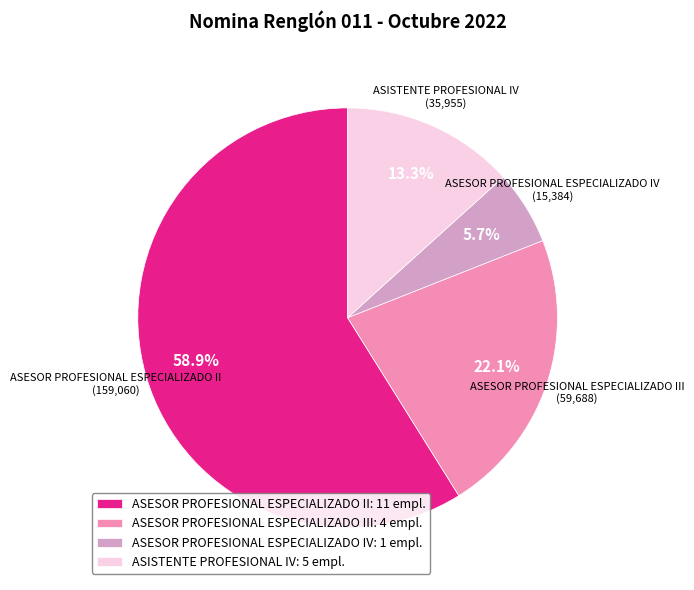

Which category has the biggest portion of the pie?

ASESOR PROFESIONAL ESPECIALIZADO II: 11 empl.